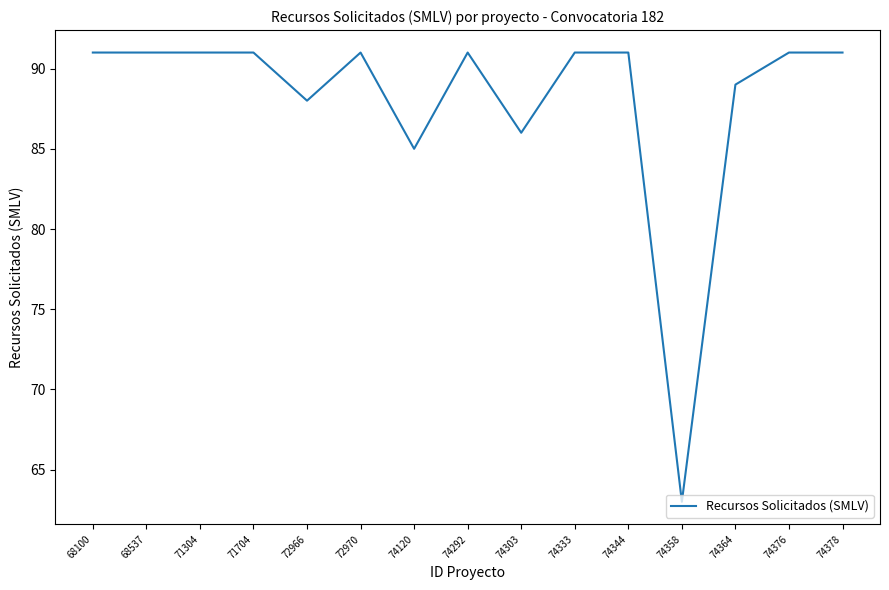

Reading right to left, transcribe all the data shown in this chart.

91	91	89	63	91	91	86	91	85	91	88	91	91	91	91